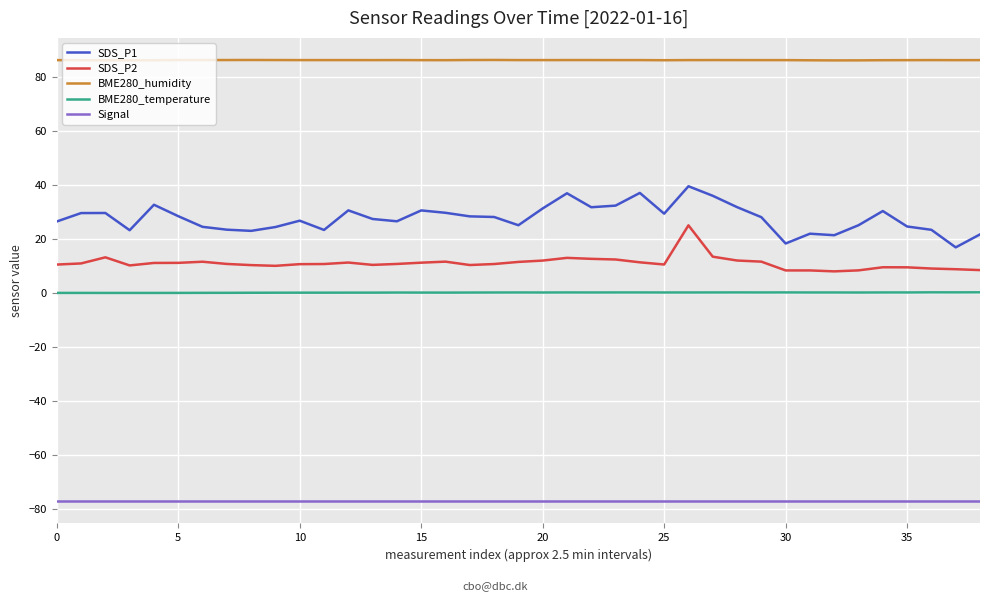

What is the highest value of the SDS_P1 series?

39.7